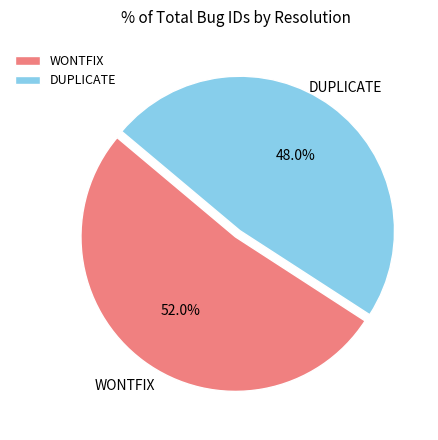

How much of the chart is everything except WONTFIX?

48.0%